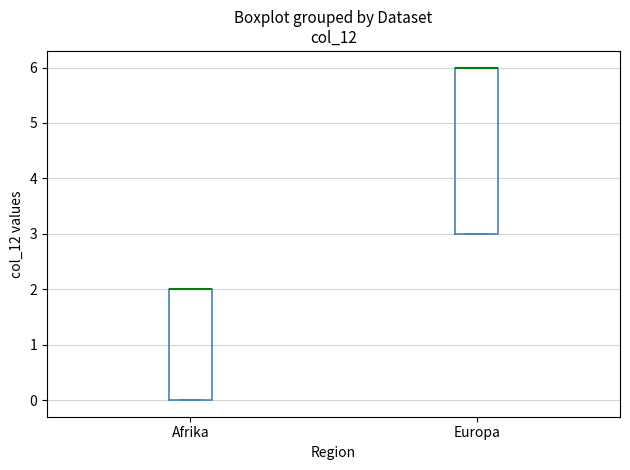

Where is the upper edge of the box for Afrika on the y-axis? The values are not printed on the chart, so give them approximately, as read against the axis.

2